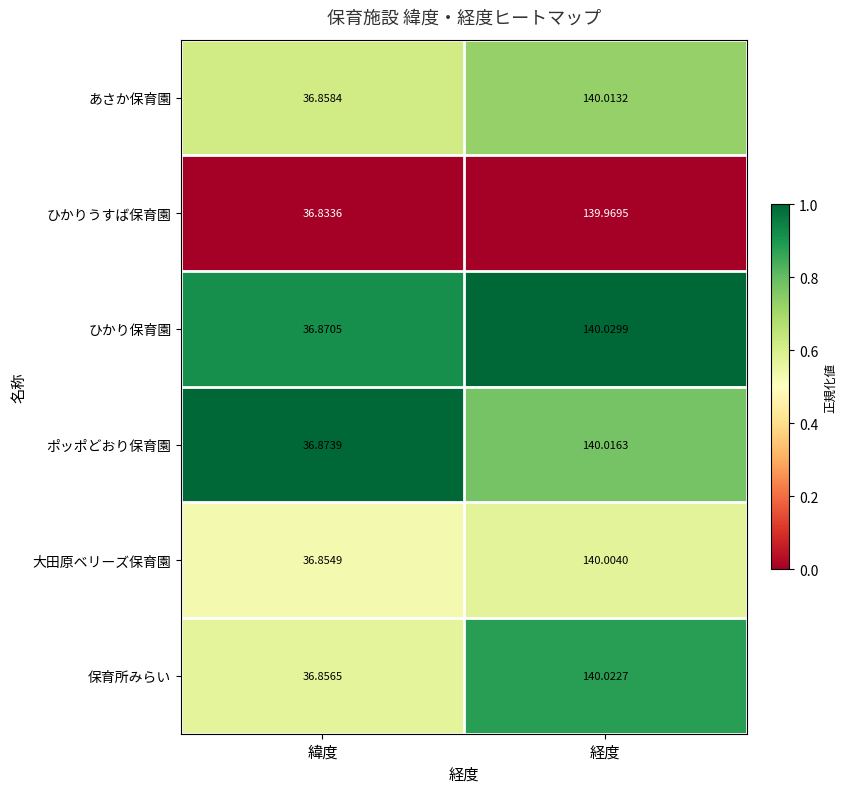

At which category does the chart reach its minimum across all series?

緯度